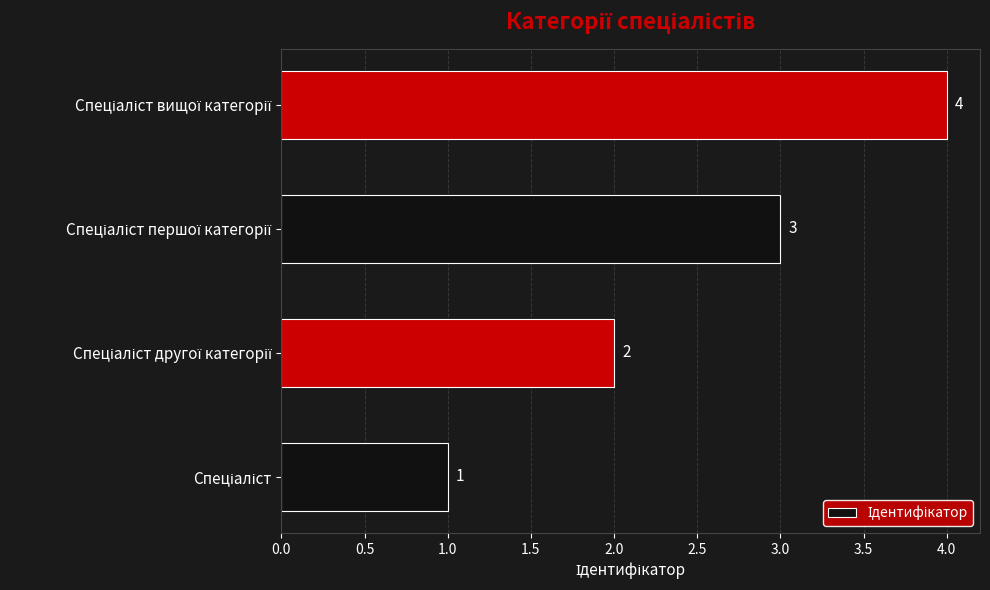

Count the values in the range 2 to 4.

3